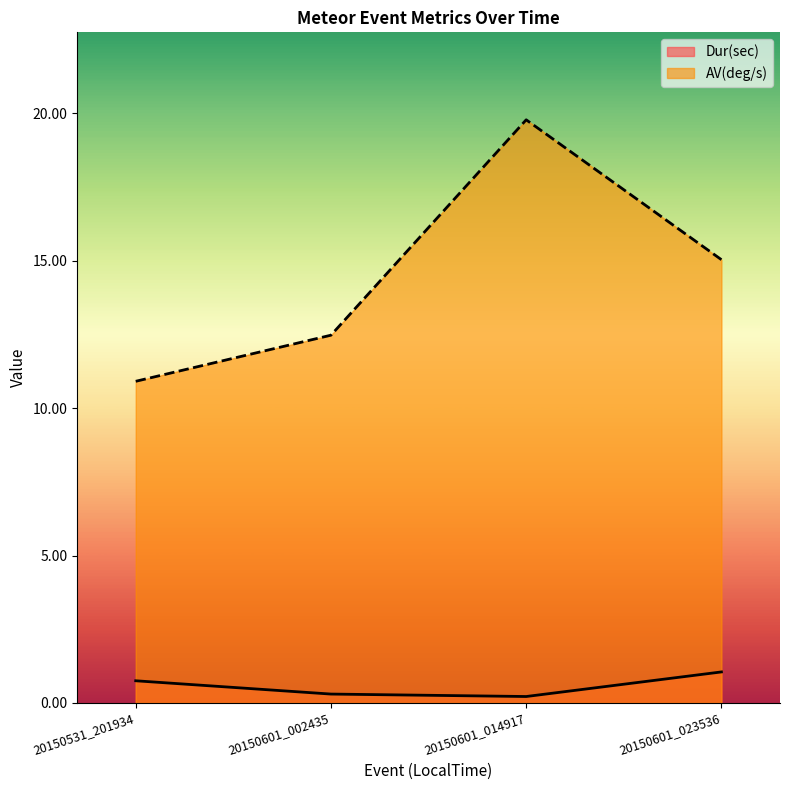

True or false: Dur(sec) and AV(deg/s) cross at least once.

False